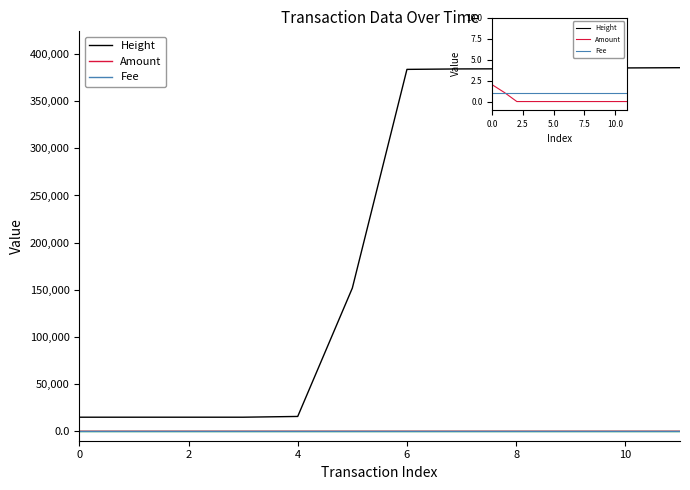

True or false: Fee and Height cross at least once.

False